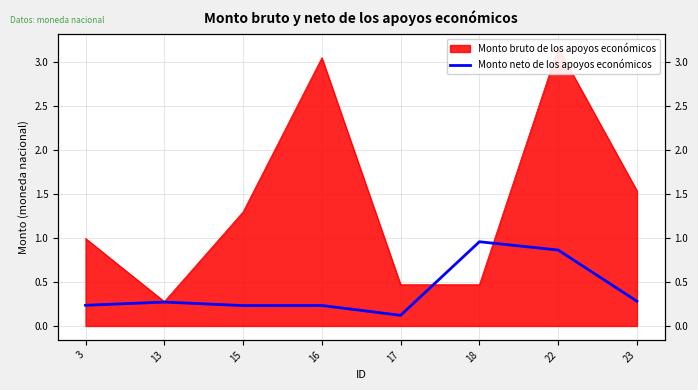

Does the chart display data point markers on the line(s)?

No